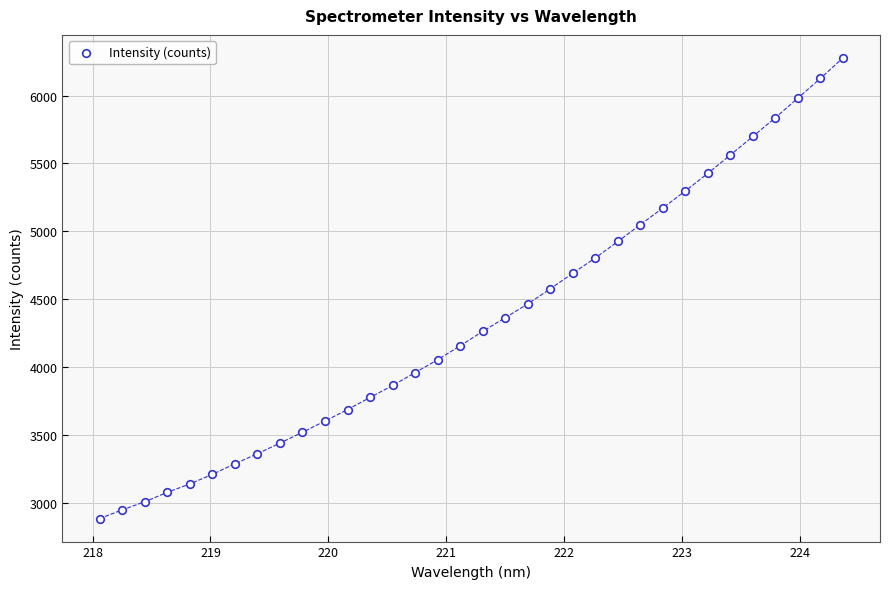

What is the range of X values (max minus min)?

6.3